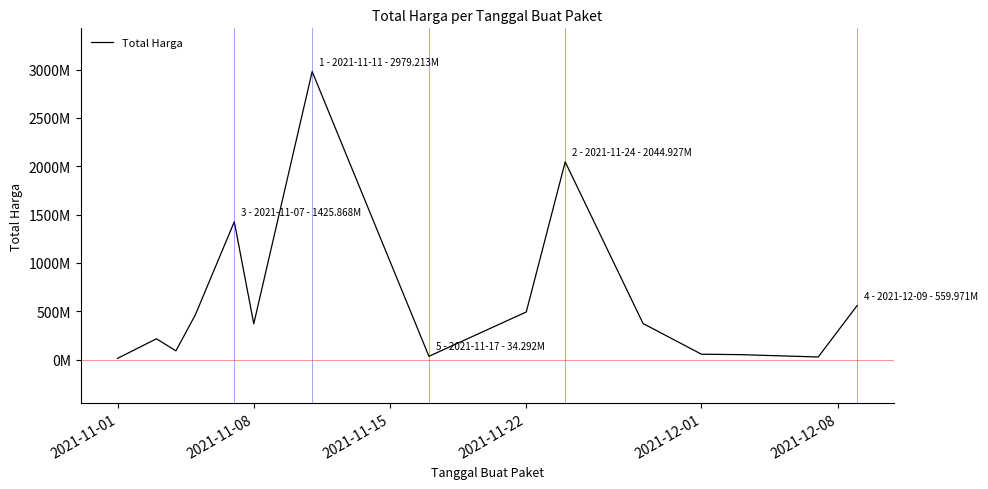

How many points are higher than both their immediate neighbors (excluding endpoints)?

4